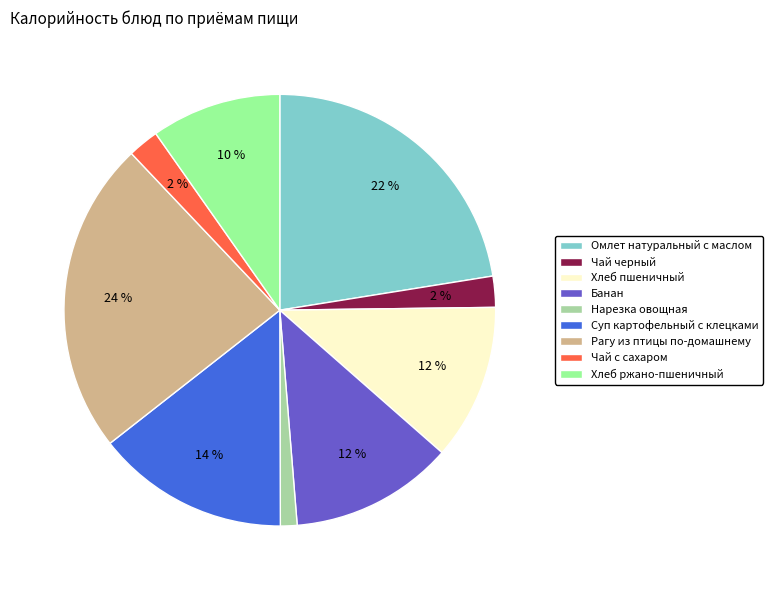

To the nearest percent, what is the average slice percentage?

11%